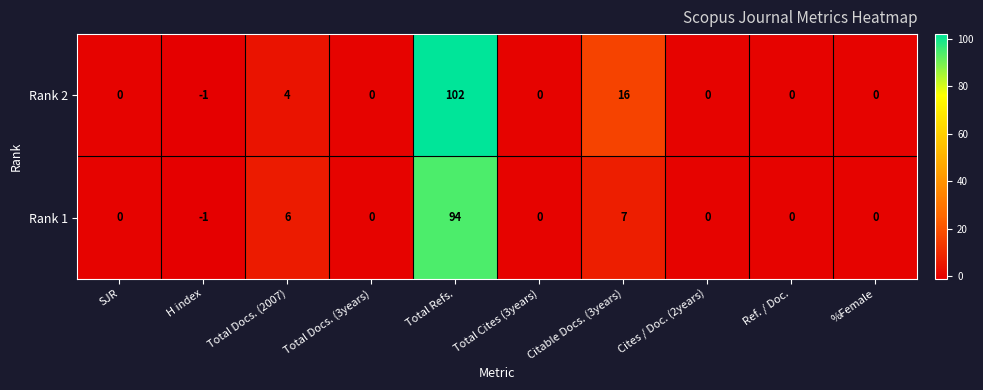

How many values in Rank 1 are below zero?

1